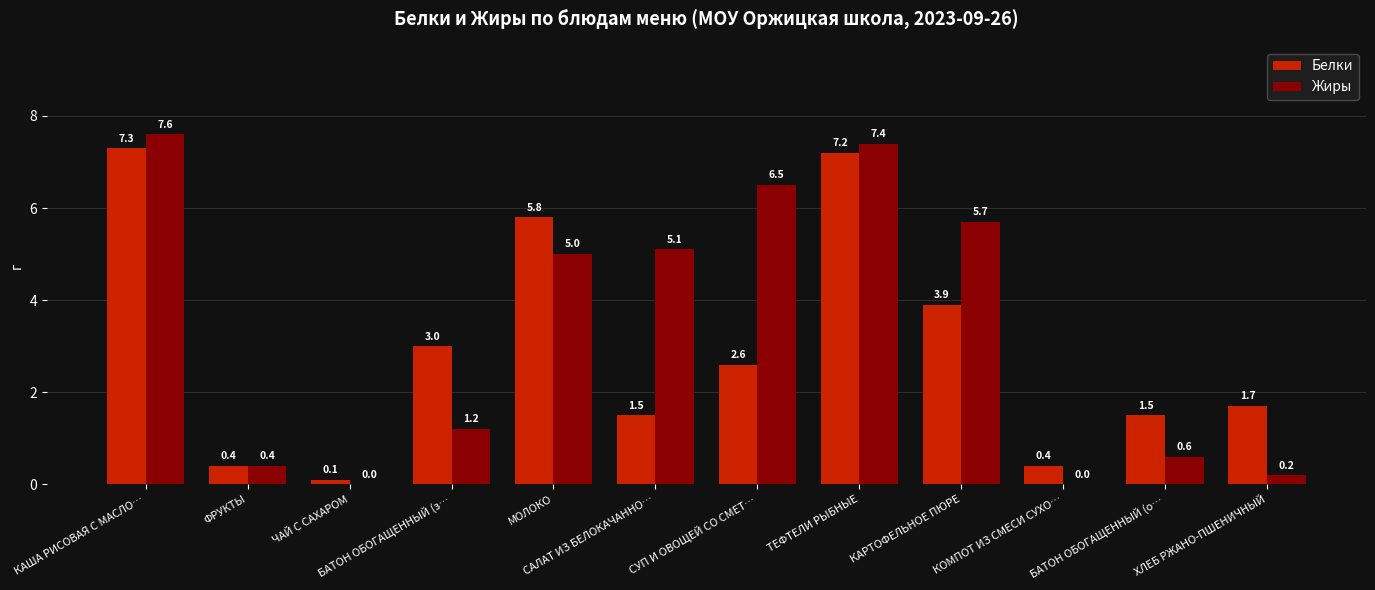

The value of Белки at САЛАТ ИЗ БЕЛОКАЧАННО… is 0.7. True or false?

False